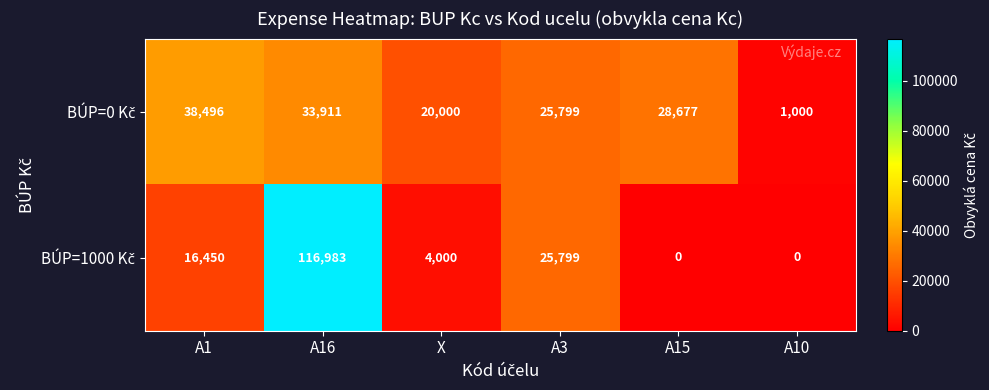

At which category is the sum across all series the highest?

A16